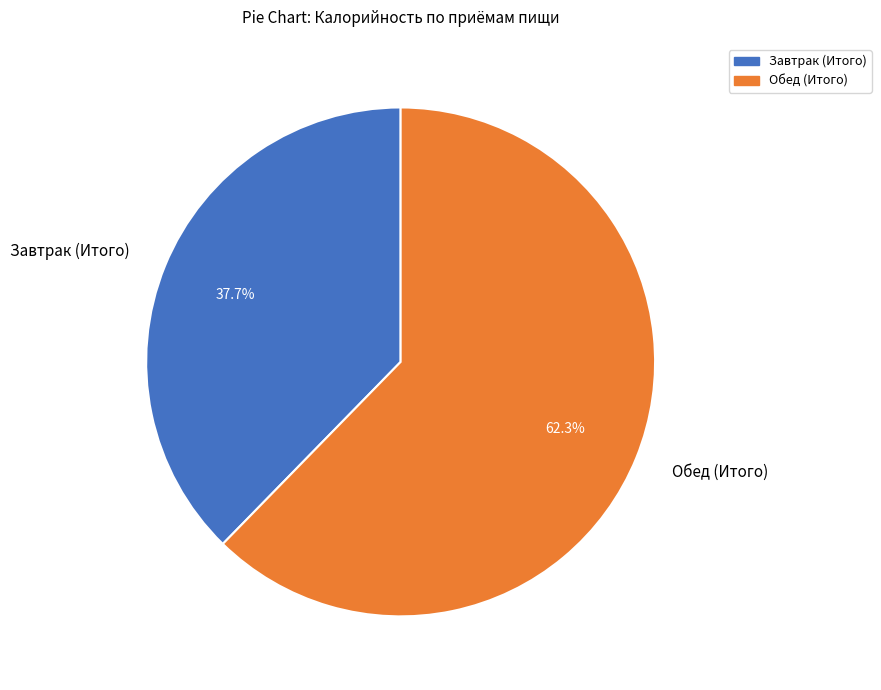

Is there a majority slice in this chart?

Yes